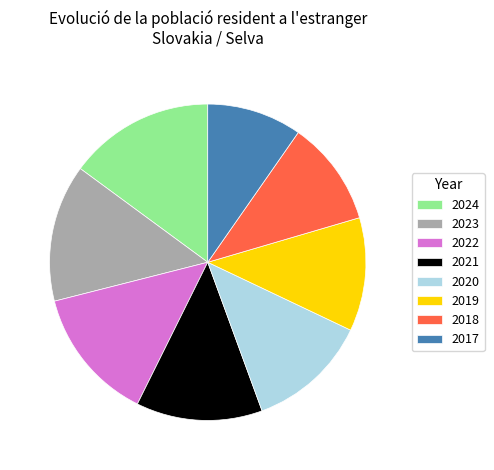

What is the ratio of the value at 2022 to the value at 2020?

1.1